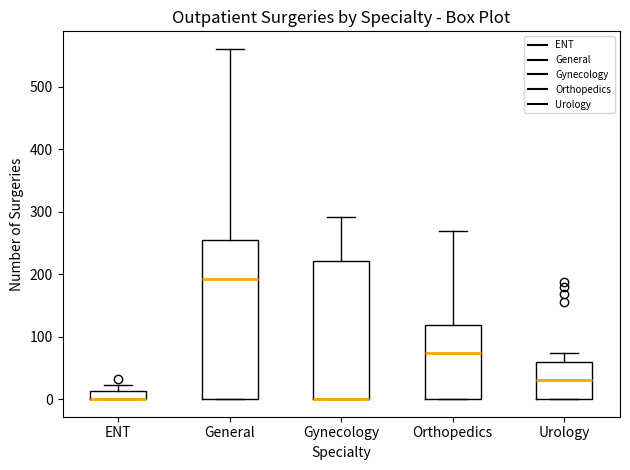

Comparing the boxes themselves (not the whiskers), which one is the tallest?

General